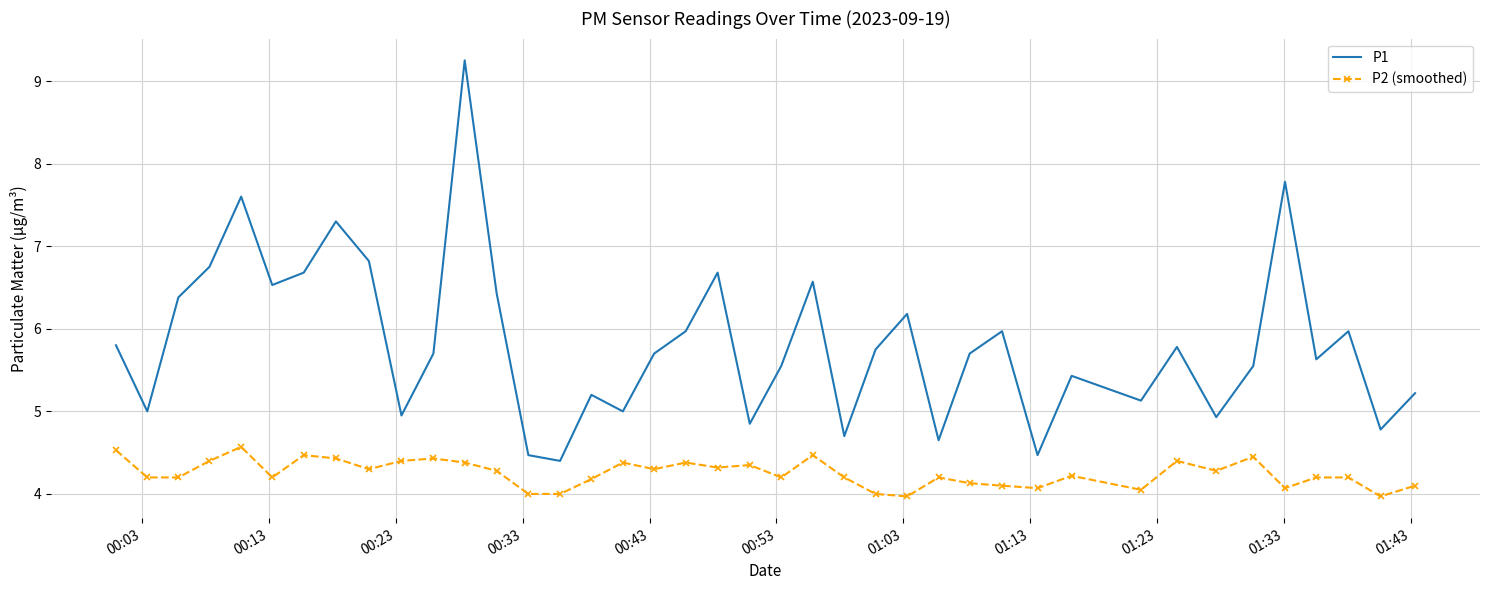

Which series has the largest total across all categories?

P1